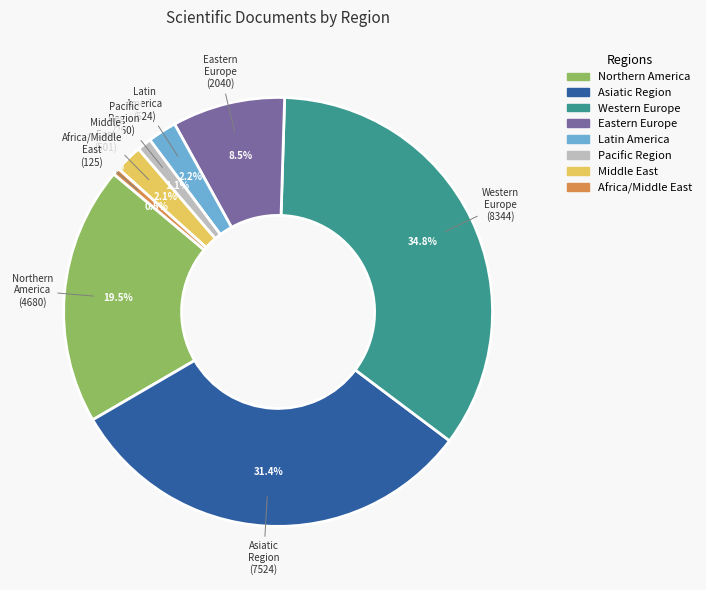

How many segments does this pie chart have?

8